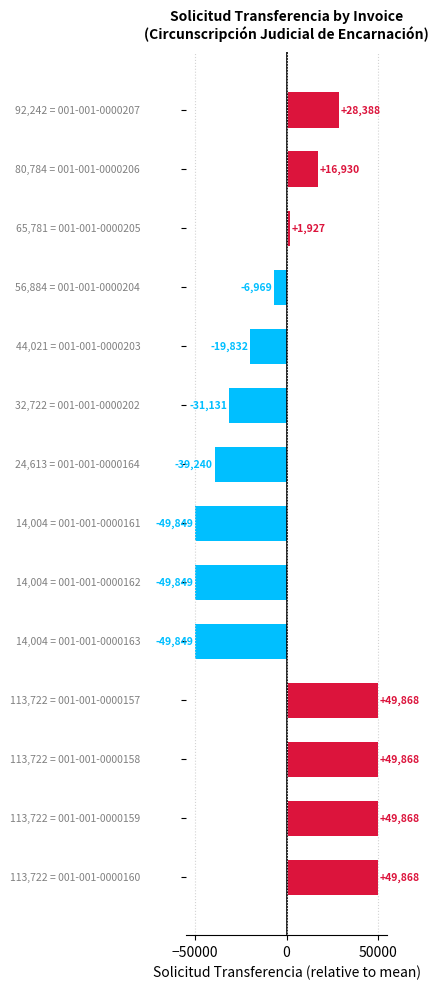

How many data points does each series have?

14